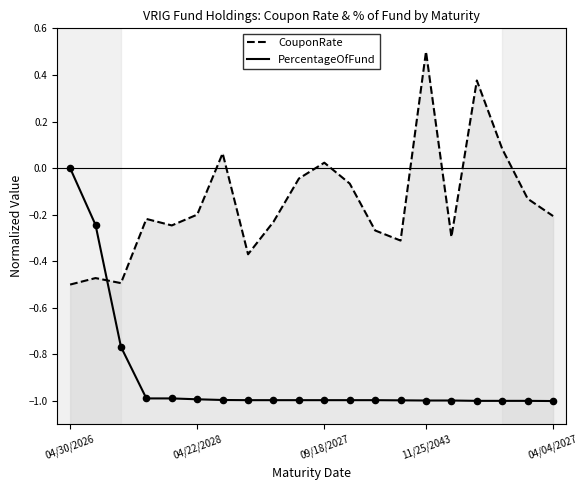

Which series contains the lowest Y value?

PercentageOfFund